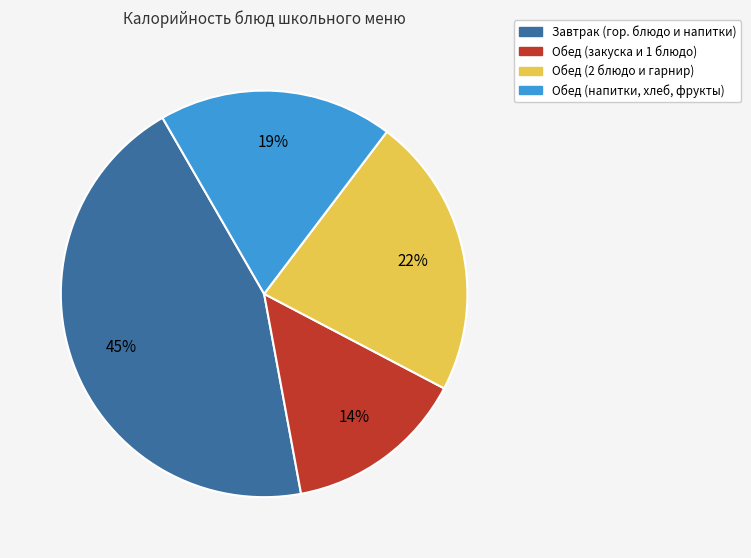

Is there a majority slice in this chart?

No